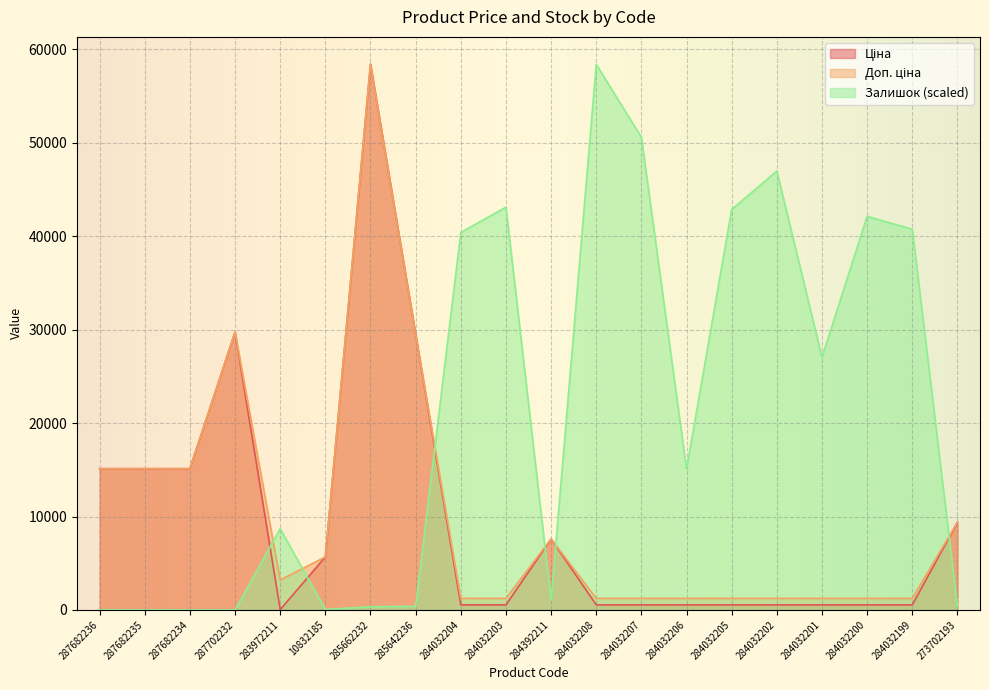

What are all the series names shown in the legend?

Ціна, Доп. ціна, Залишок